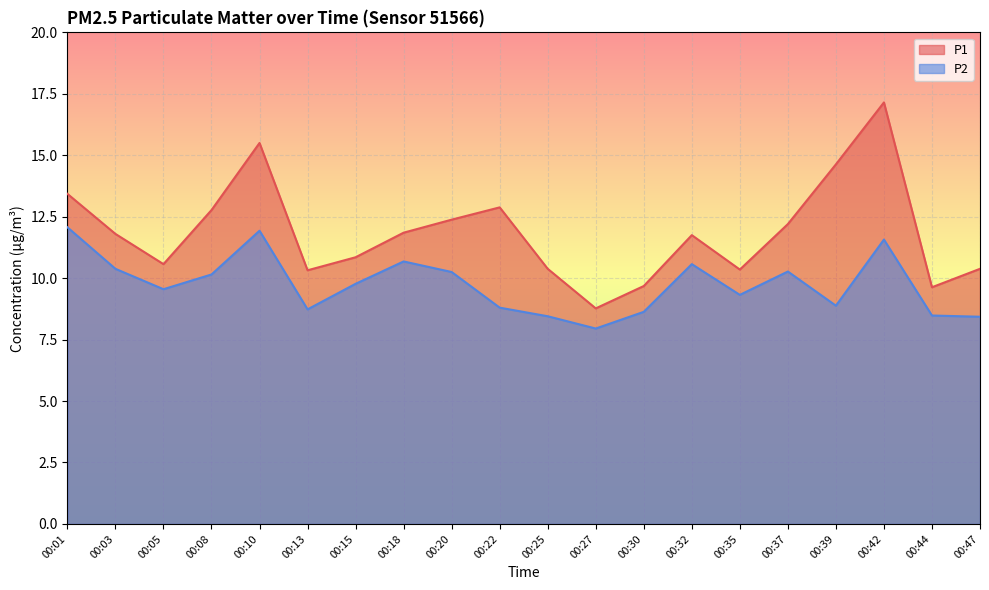

How many lines are shown in the chart?

2